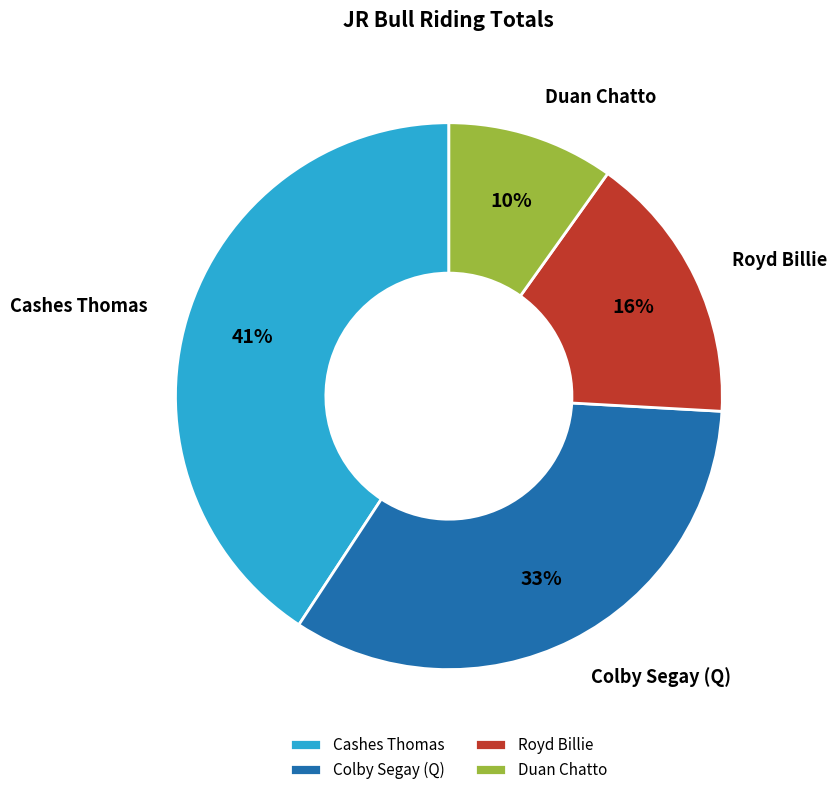

How many segments does this pie chart have?

4